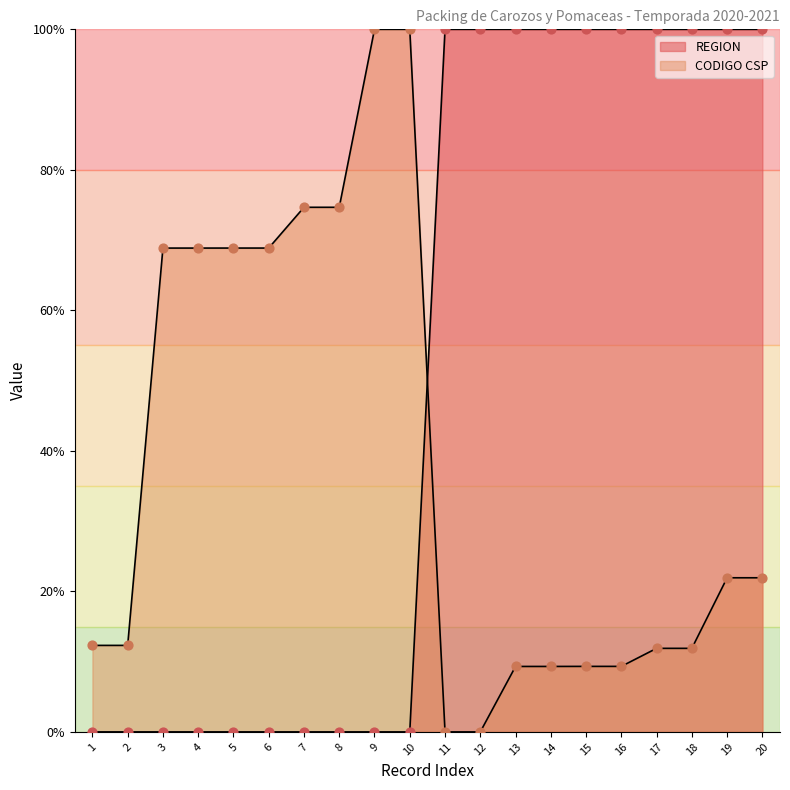

What are all the series names shown in the legend?

REGION, CODIGO CSP